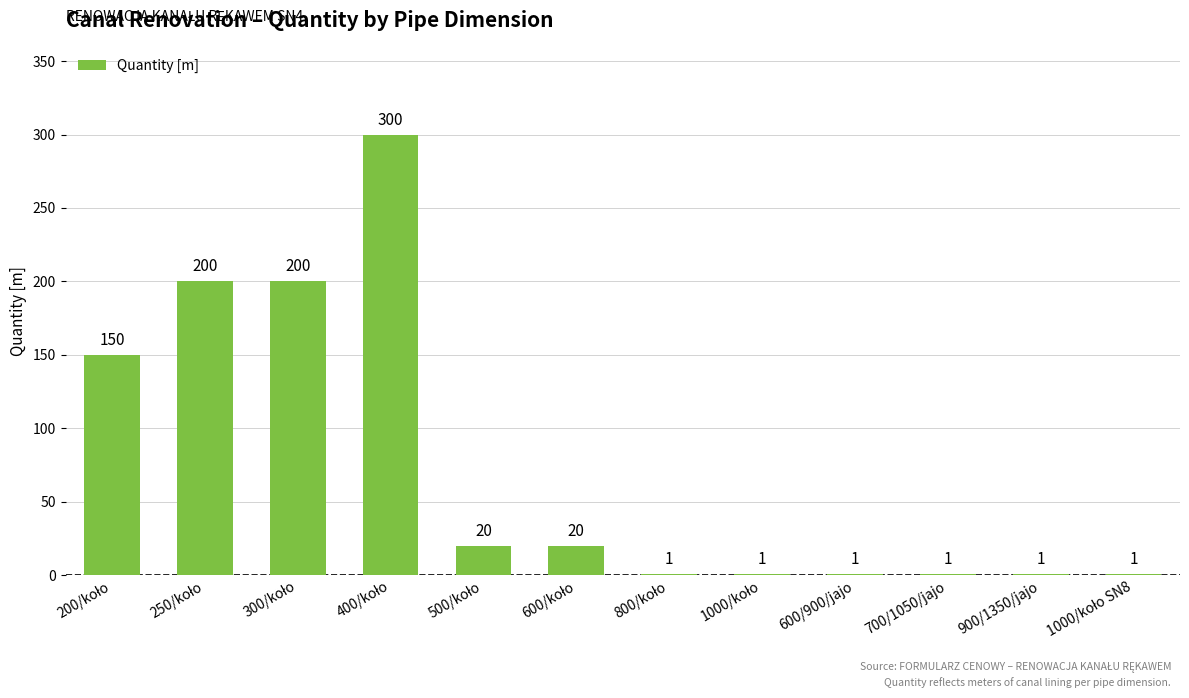

Are the bars horizontal?

No